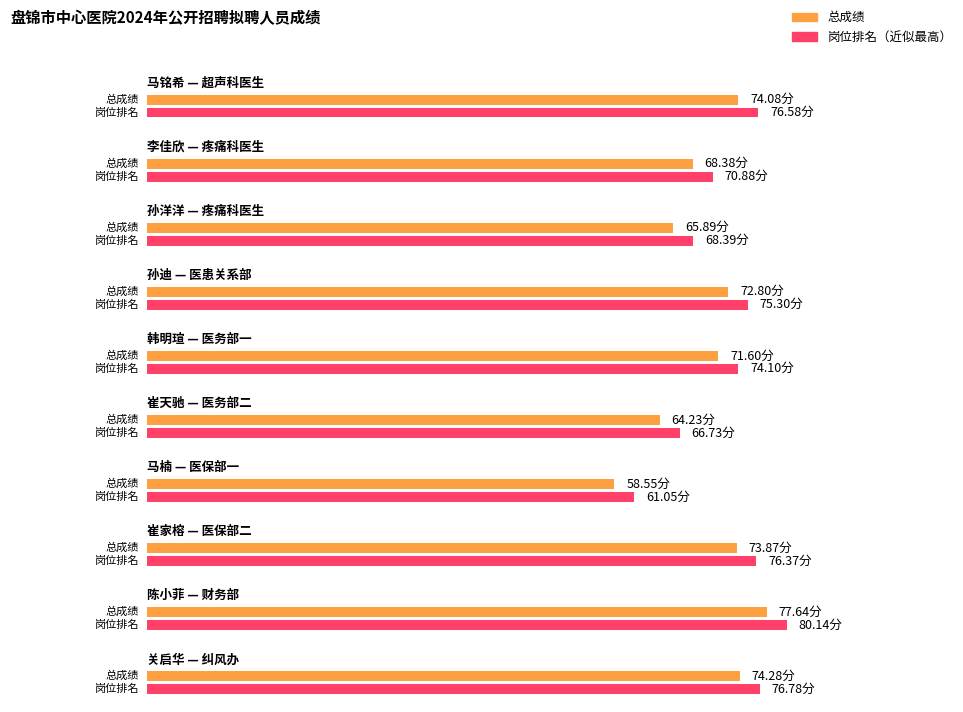

The chart shows a value of 40.0 at 孙迪. True or false?

False